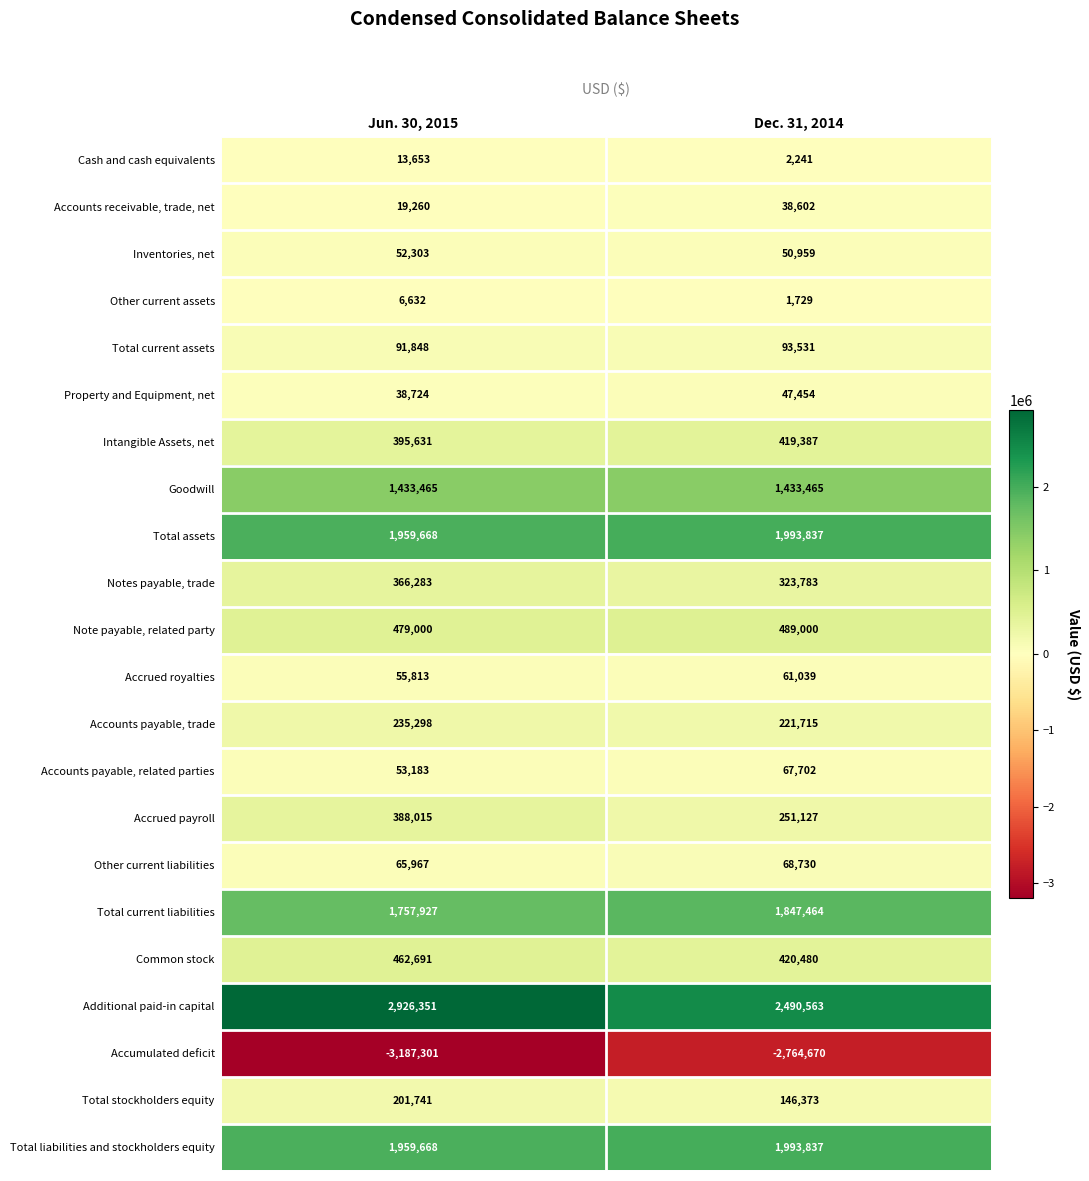

Rank the categories by Cash and cash equivalents value from lowest to highest.

Dec. 31, 2014, Jun. 30, 2015